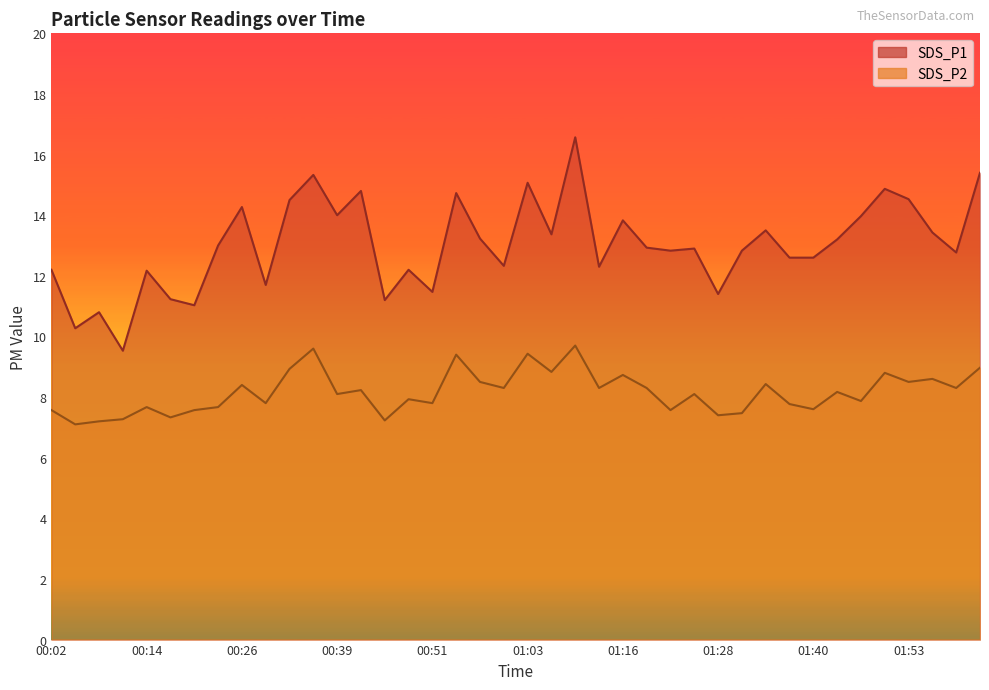

List the labels in order of SDS_P2 value, smallest first.

00:05, 00:08, 00:45, 00:11, 00:17, 01:28, 01:31, 00:02, 00:20, 01:22, 01:40, 00:14, 00:23, 01:37, 00:29, 00:51, 01:46, 00:48, 00:39, 01:25, 01:43, 00:42, 01:00, 01:12, 01:19, 01:59, 00:26, 01:34, 00:57, 01:53, 01:56, 01:16, 01:49, 01:06, 00:32, 02:02, 00:54, 01:03, 00:36, 01:09